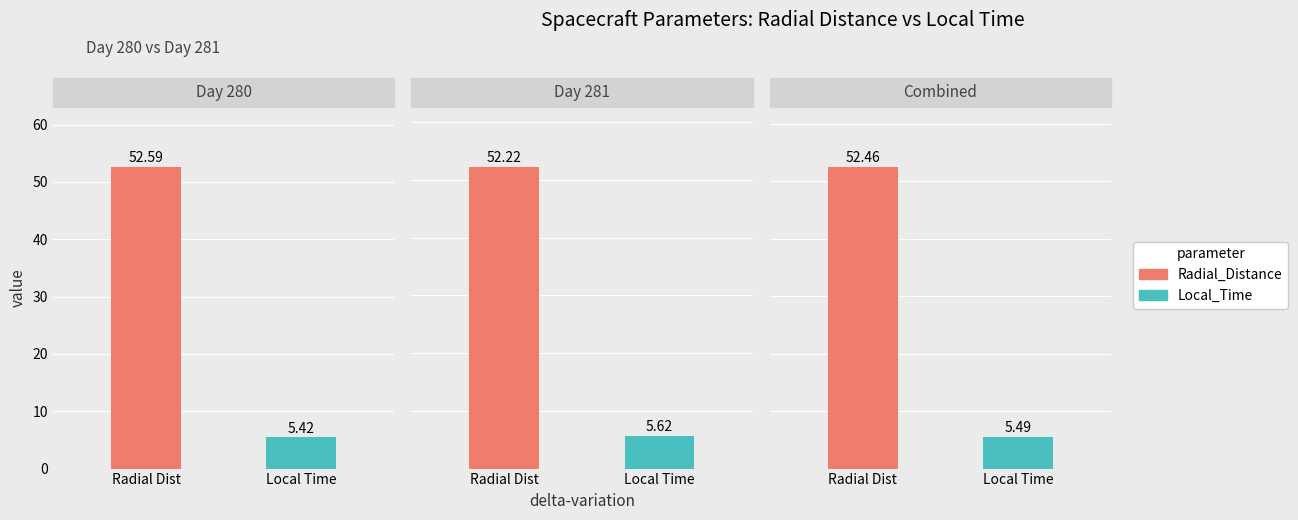

What are all the series names shown in the legend?

Radial_Distance, Local_Time